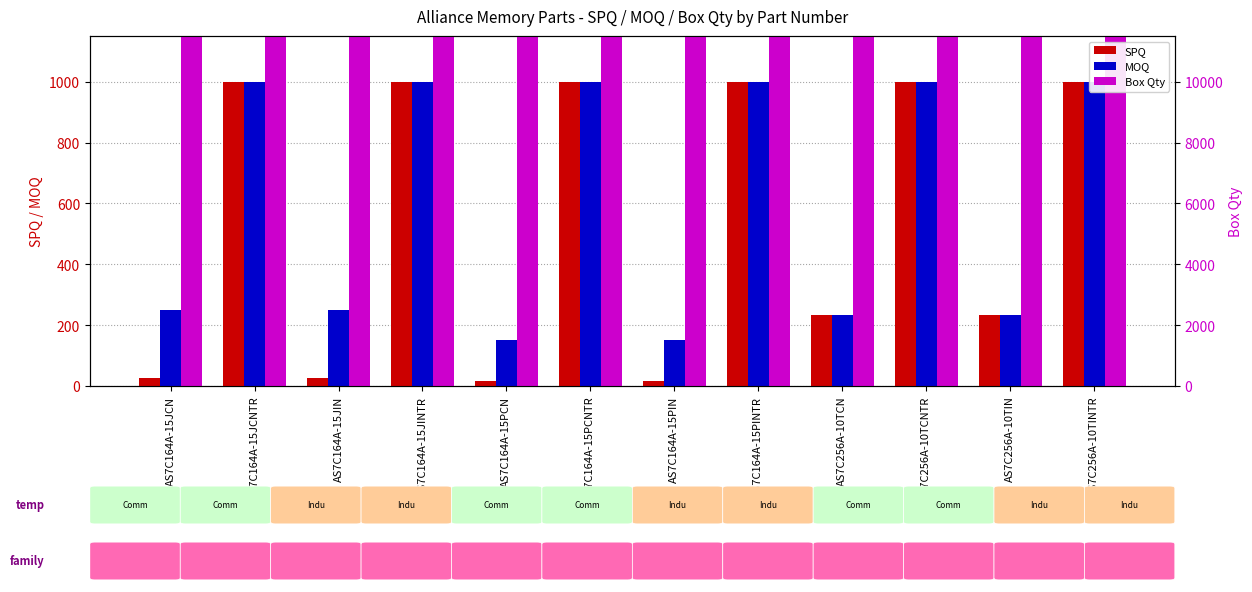

At which category is the sum across all series the highest?

AS7C164A-15JCNTR